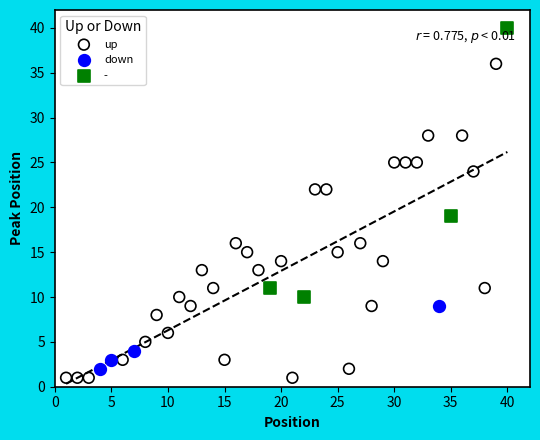

What are all the series names shown in the legend?

up, down, -